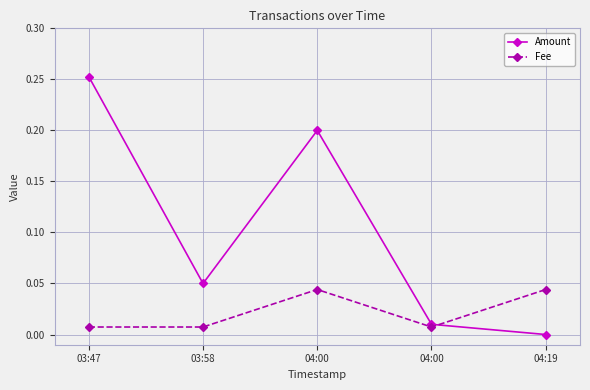

Rank the series by their average value, from highest to lowest.

Amount, Fee